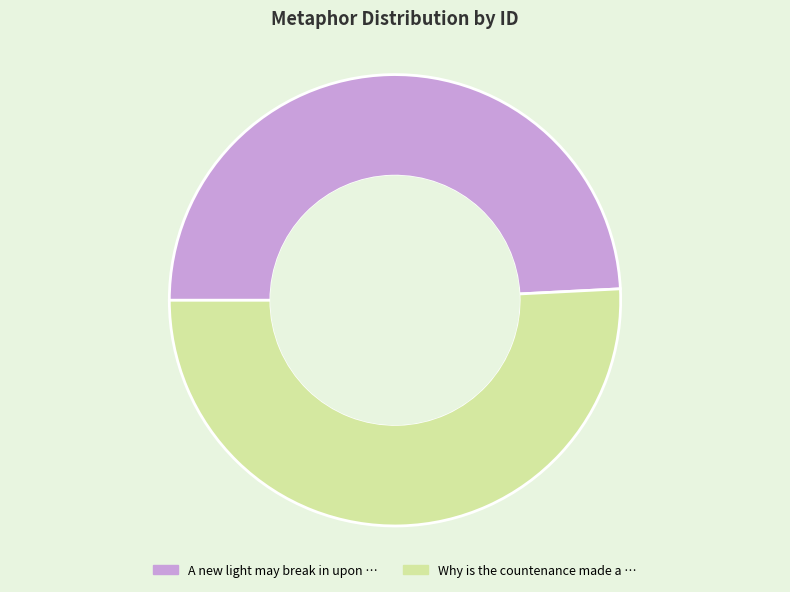

Is there a majority slice in this chart?

Yes